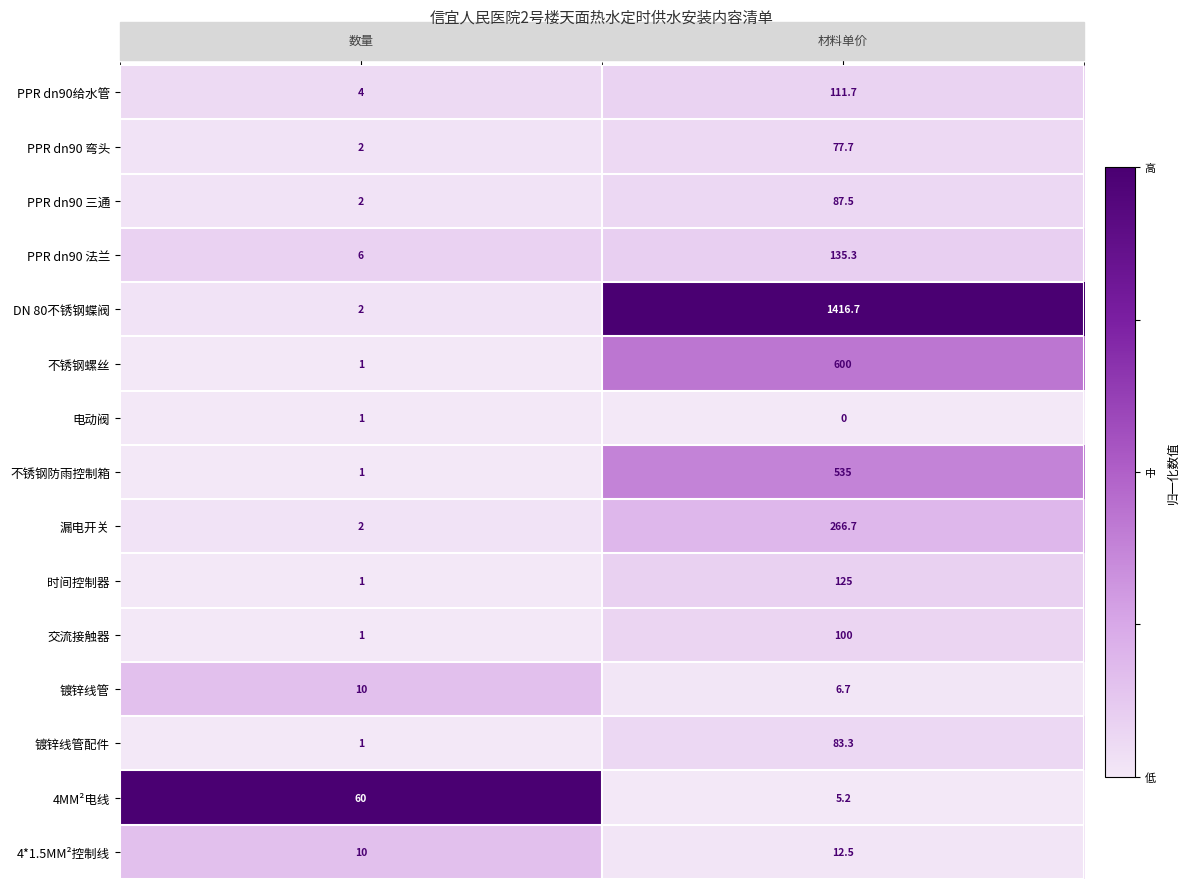

What is the difference between the maximum and minimum values in the 镀锌线管配件 series?

82.3